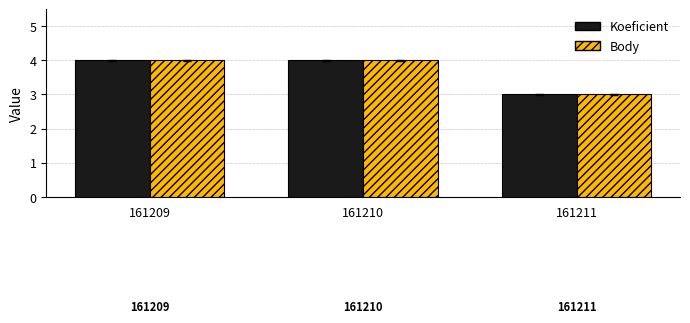

What is the total value across all series at 161209?

8